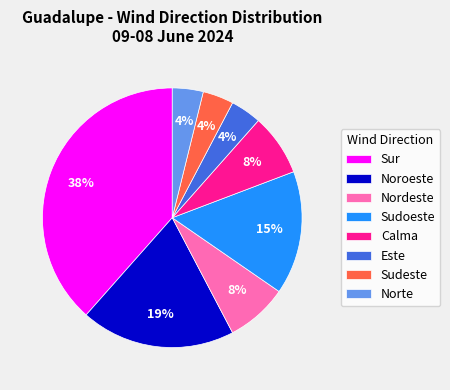

Does Sur represent more than half of the total?

No